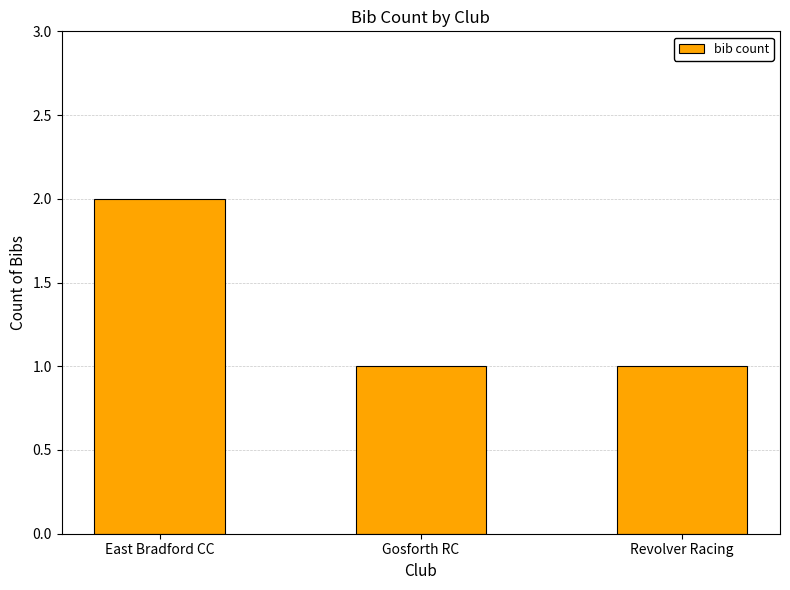

What is the label of the 2nd bar from the left?

Gosforth RC